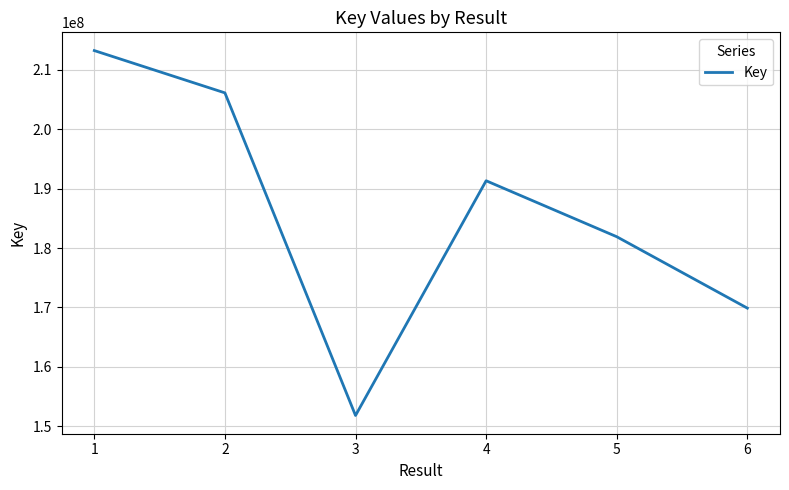

Count the number of data series in this chart.

1